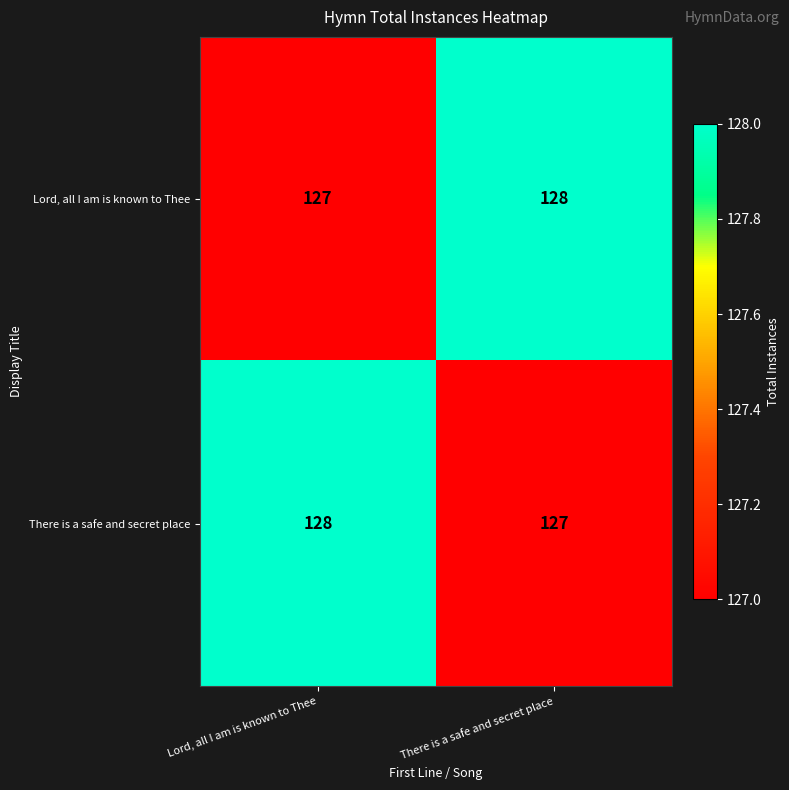

What is the greatest value displayed?

128